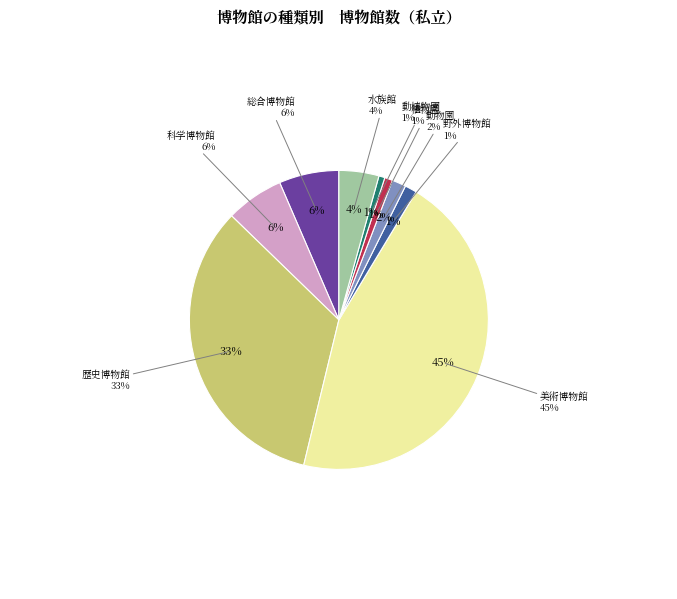

To the nearest percent, what percentage of the pie is 水族館?

4%